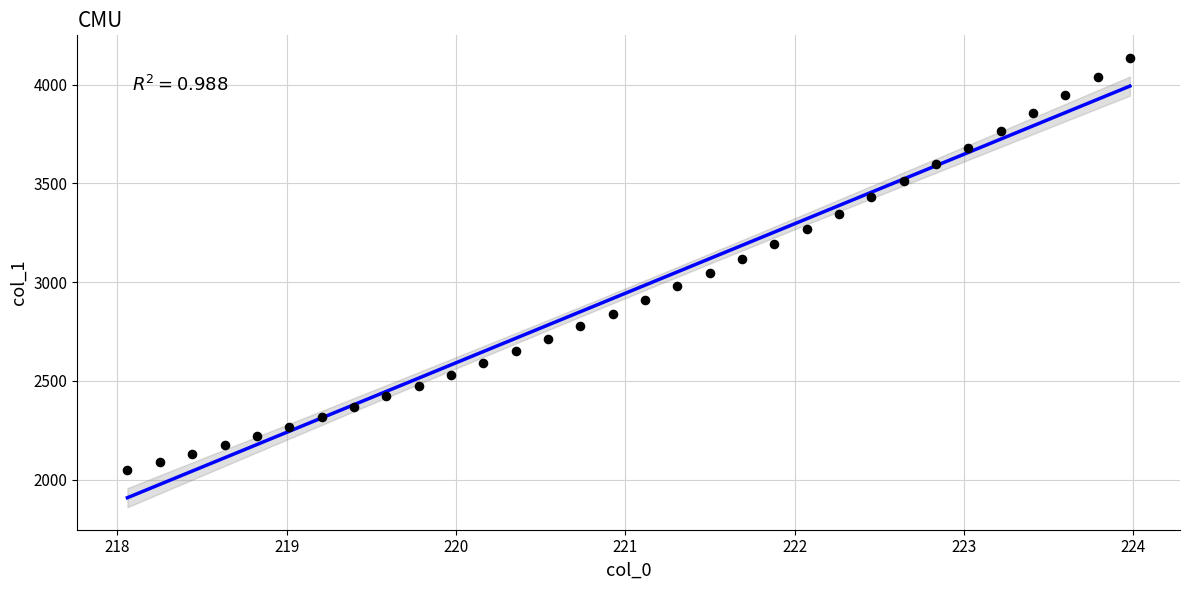

What is the range of X values (max minus min)?

5.9